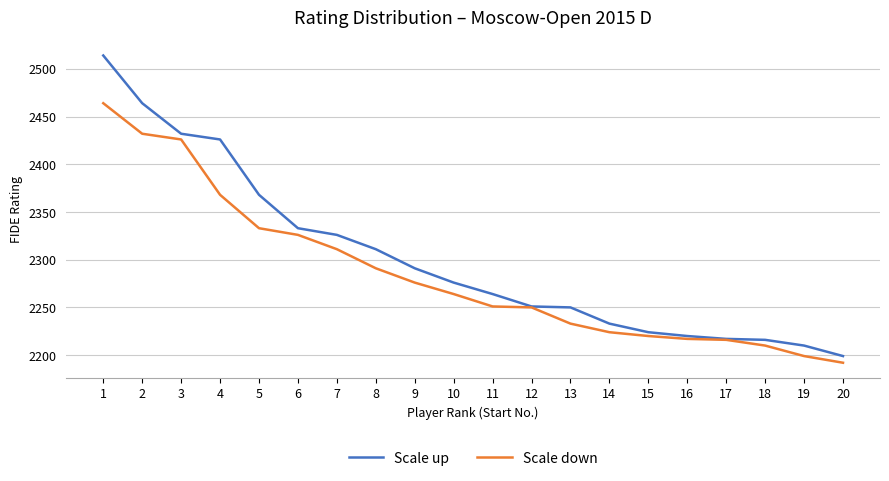

List the series in order of their peak value, lowest first.

Scale down, Scale up